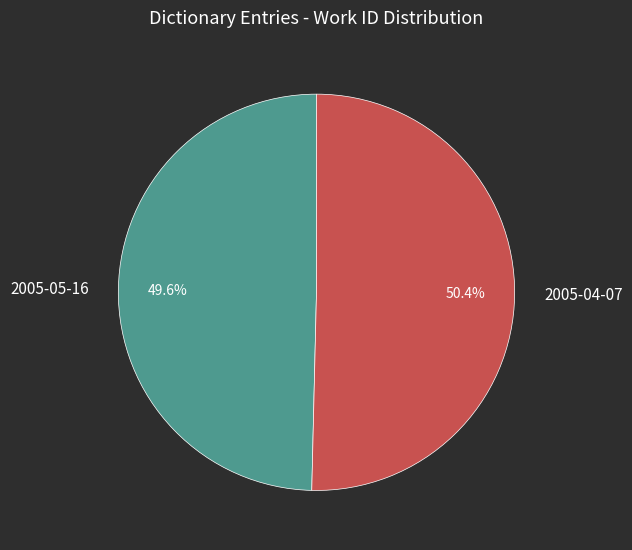

The 2005-05-16 slice represents 37% of the pie. True or false?

False